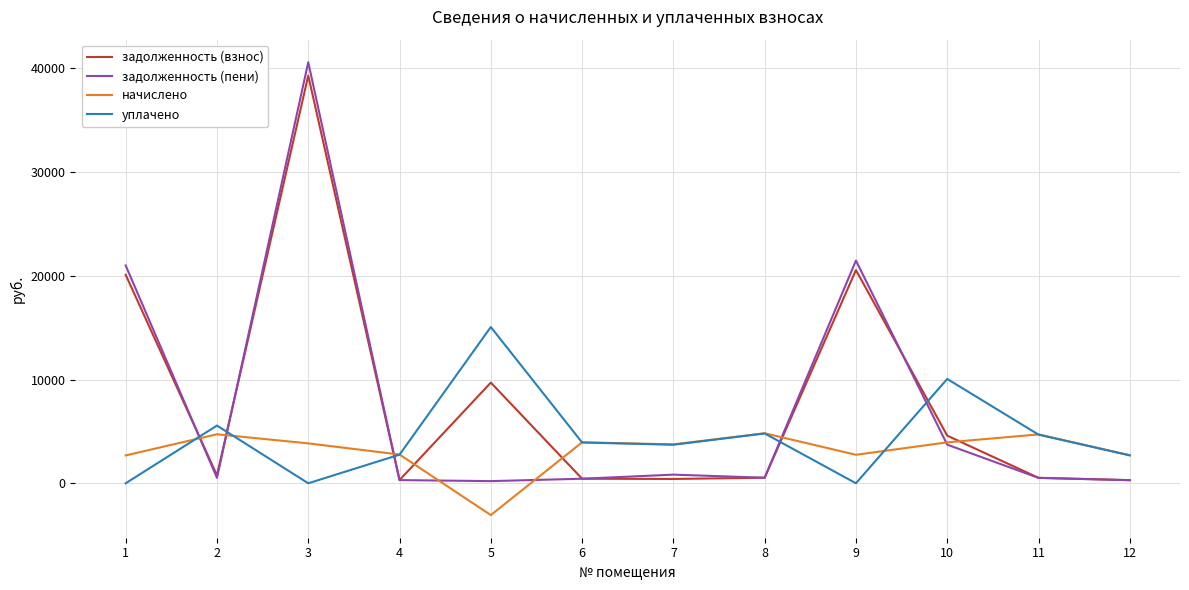

At how many categories does at least one series exceed 33084?

1